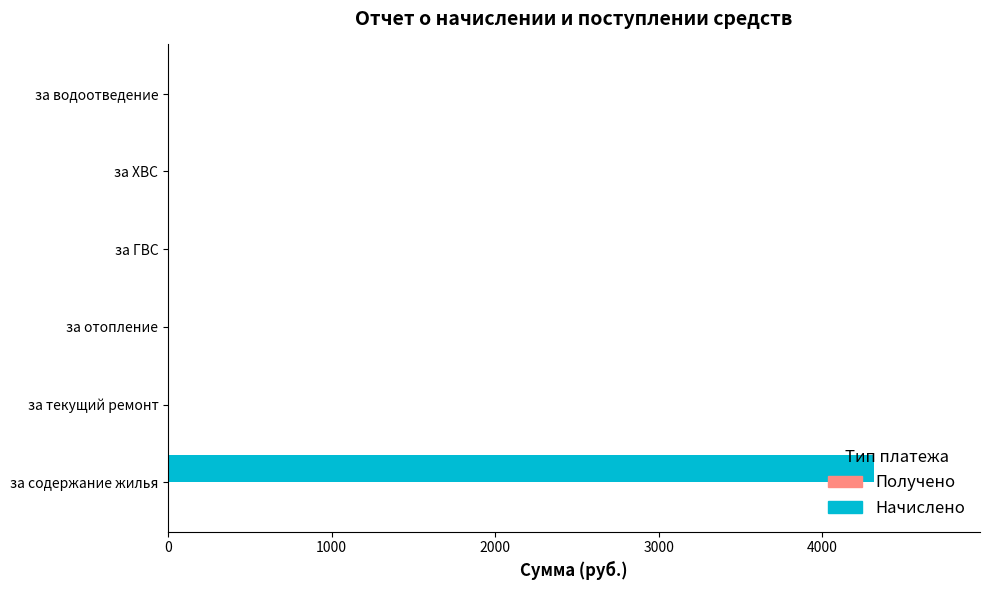

What is the sum of all values?

4316.9